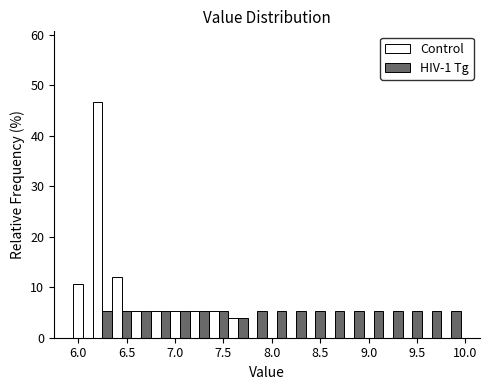

Reading left to right, list every range on the x-axis with the height of the bar of each series over it. The values are not printed on the chart, so give them approximately, as read against the axis.

5.95 to 6.15: Control=11	HIV-1 Tg=0
6.15 to 6.35: Control=47	HIV-1 Tg=5
6.35 to 6.55: Control=12	HIV-1 Tg=5
6.55 to 6.75: Control=5	HIV-1 Tg=5
6.75 to 6.95: Control=5	HIV-1 Tg=5
6.95 to 7.15: Control=5	HIV-1 Tg=5
7.15 to 7.35: Control=5	HIV-1 Tg=5
7.35 to 7.55: Control=5	HIV-1 Tg=5
7.55 to 7.75: Control=4	HIV-1 Tg=4
7.75 to 7.95: Control=0	HIV-1 Tg=5
7.95 to 8.15: Control=0	HIV-1 Tg=5
8.15 to 8.35: Control=0	HIV-1 Tg=5
8.35 to 8.55: Control=0	HIV-1 Tg=5
8.55 to 8.75: Control=0	HIV-1 Tg=5
8.75 to 8.95: Control=0	HIV-1 Tg=5
8.95 to 9.15: Control=0	HIV-1 Tg=5
9.15 to 9.35: Control=0	HIV-1 Tg=5
9.35 to 9.55: Control=0	HIV-1 Tg=5
9.55 to 9.75: Control=0	HIV-1 Tg=5
9.75 to 9.95: Control=0	HIV-1 Tg=5